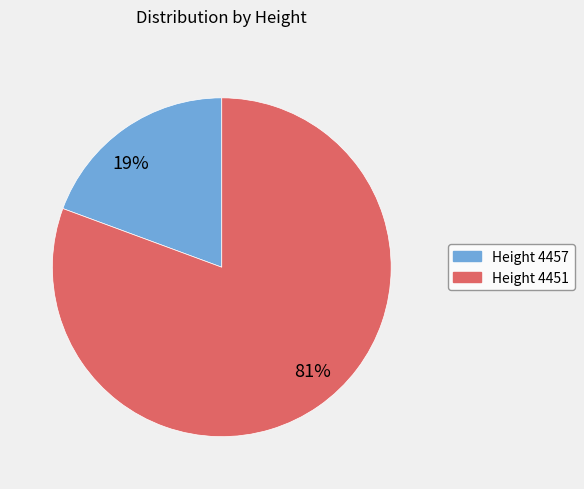

Between 81% and 19%, which is larger?

81%